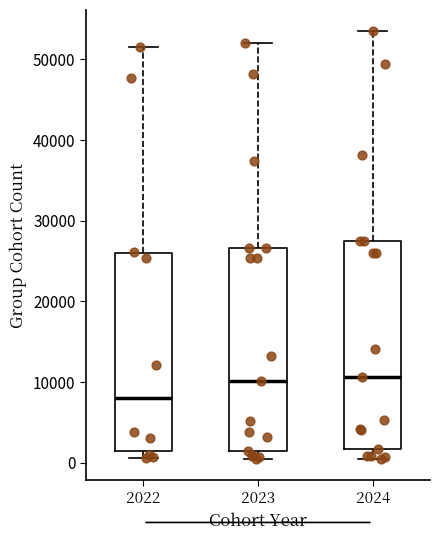

Reading left to right, read every box against the y-axis: the position of its median line, the range the box covers, and the ends of its whiskers. The values are not printed on the chart, so give them approximately, as read against the axis.

2022: median 8000, box 1000 to 26000, whiskers 1000 (just below the box's lower edge) to 52000
2023: median 10000, box 2000 to 27000, whiskers 0 to 52000
2024: median 11000, box 2000 to 27000, whiskers 1000 to 53000